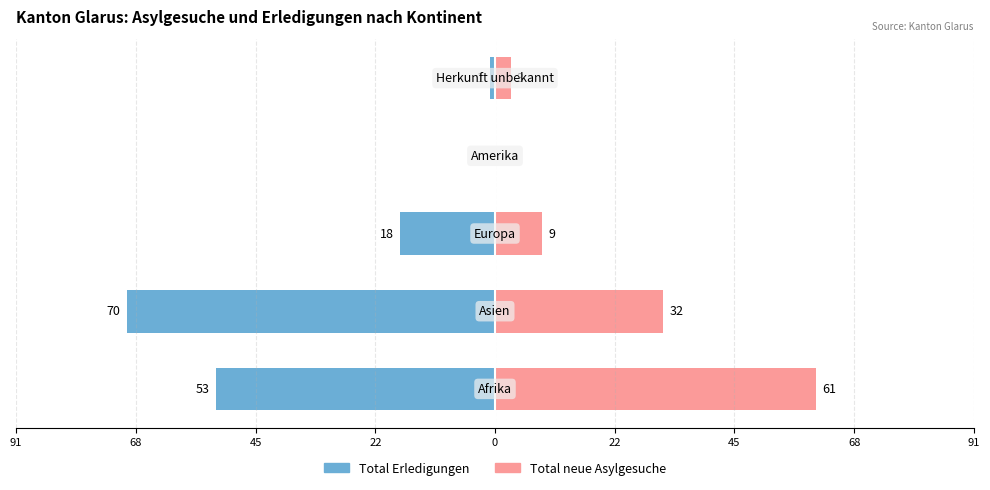

What is the difference between the highest and lowest values at 0?

4